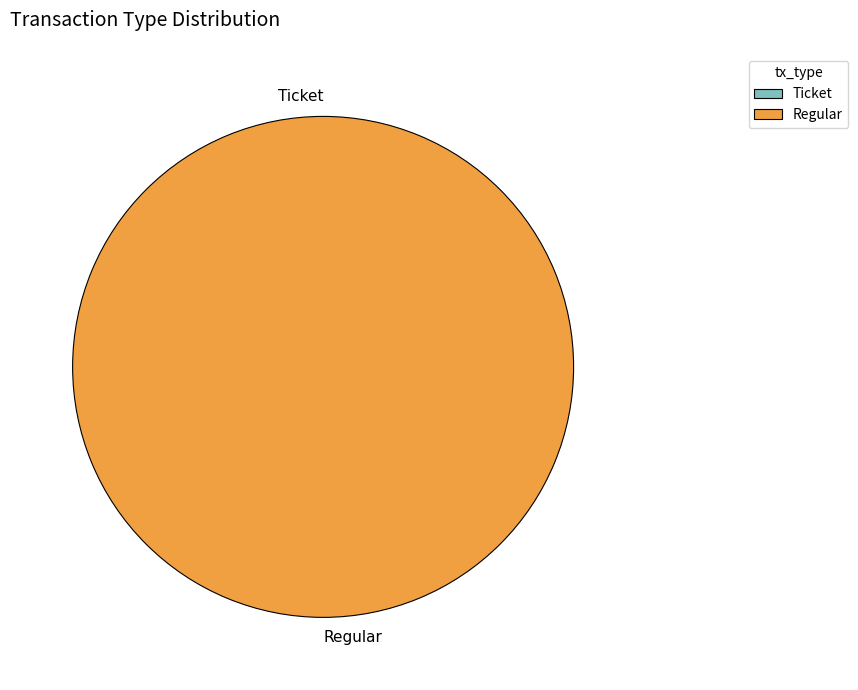

How many slices are in this pie chart?

2